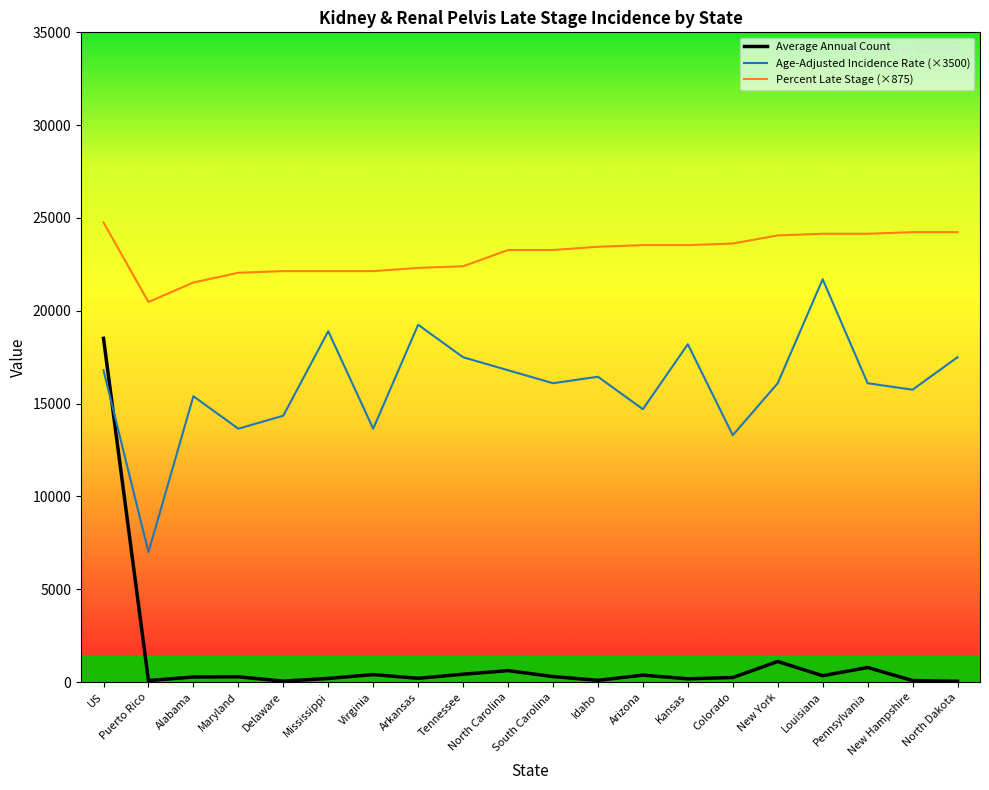

What is the difference between the maximum and minimum values in the Age-Adjusted Incidence Rate (×3500) series?

14700.0